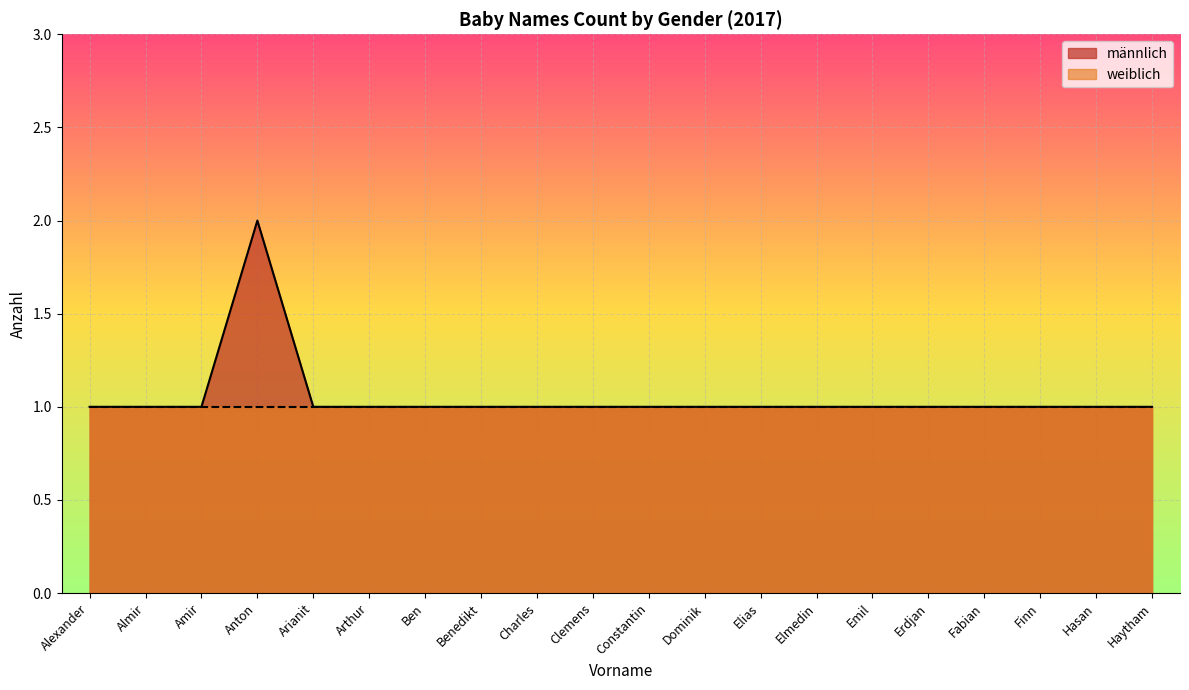

What is the difference between the values at Dominik and Anton?

1